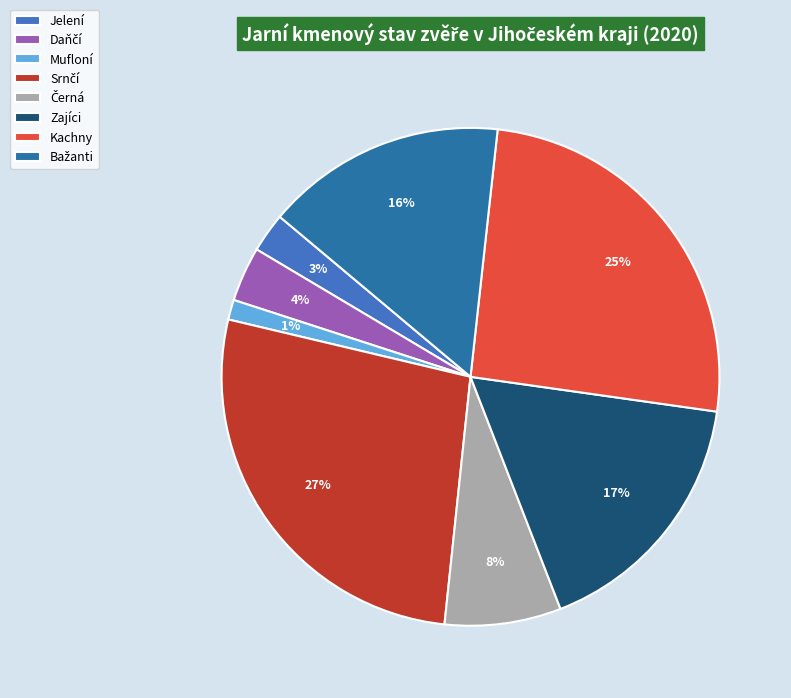

To the nearest percent, what percentage of the pie is Mufloní?

1%